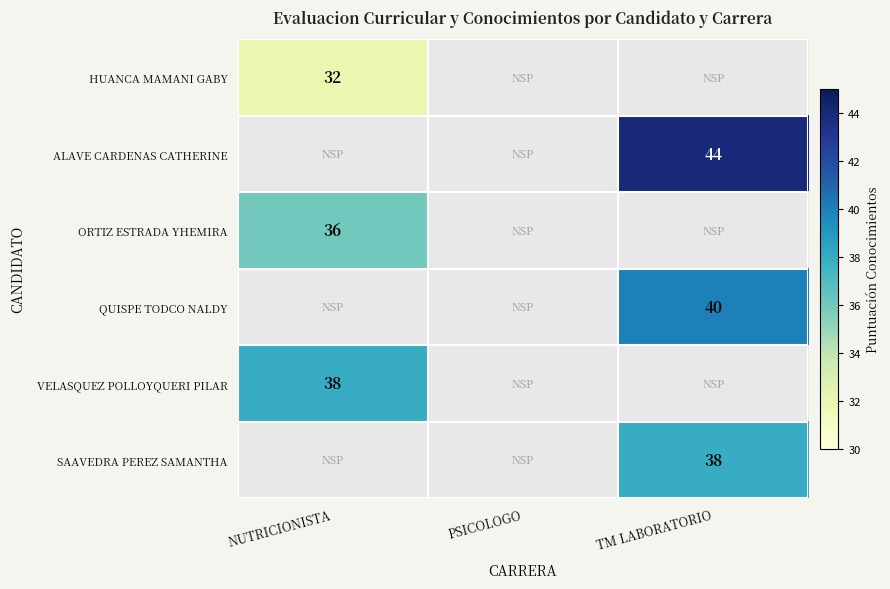

The SAAVEDRA PEREZ SAMANTHA series shows 38 at TM LABORATORIO. True or false?

True